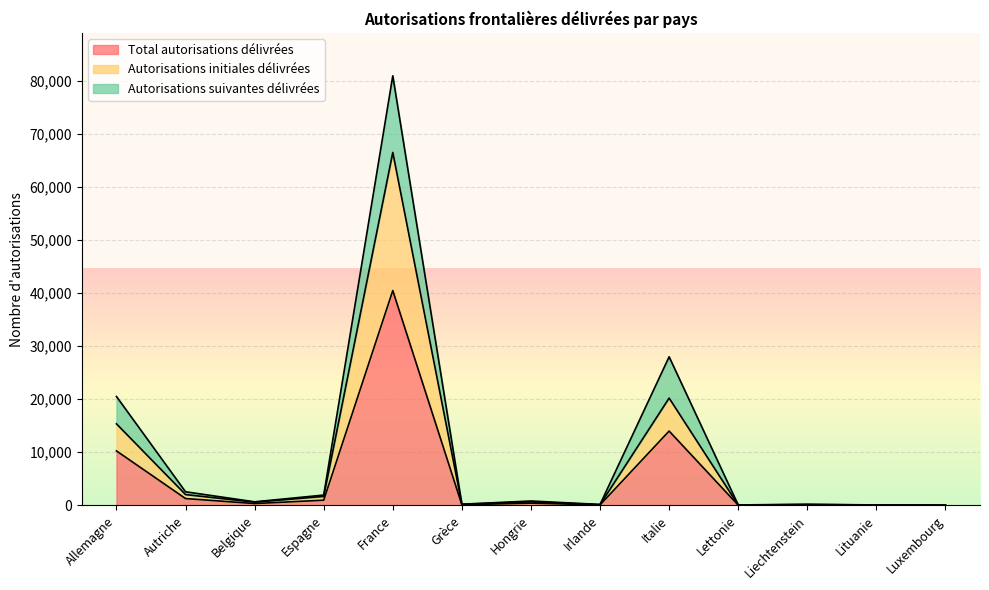

At which label is Autorisations suivantes délivrées closest to 40490?

Italie